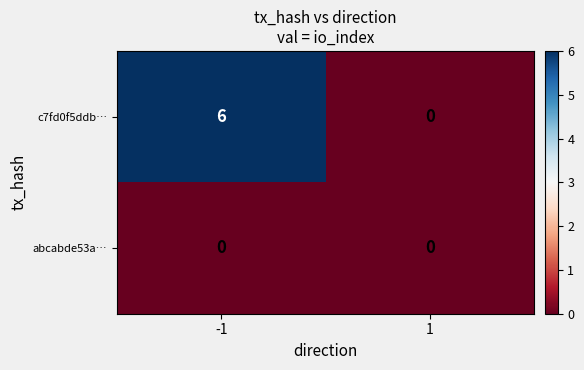

Reading left to right, list all the values displayed in this chart.

c7fd0f5ddb…: -1=6	1=0
abcabde53a…: -1=0	1=0